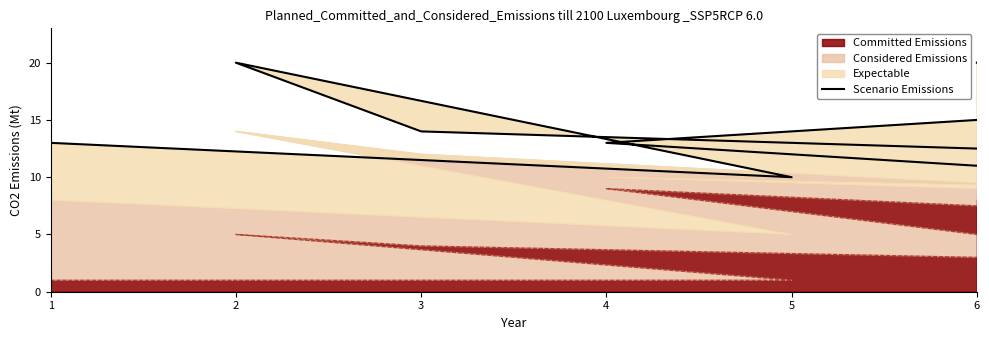

What is the maximum value shown in the chart?

20